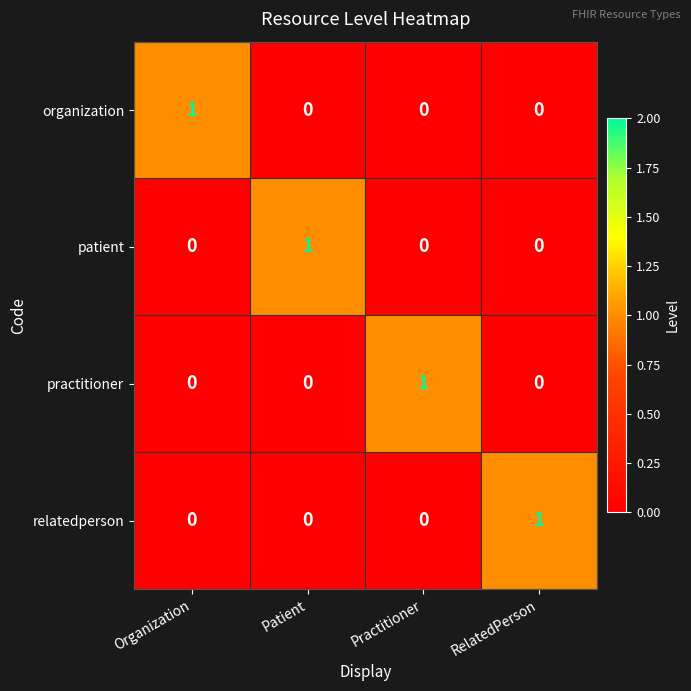

The organization series shows 0 at Patient. True or false?

True